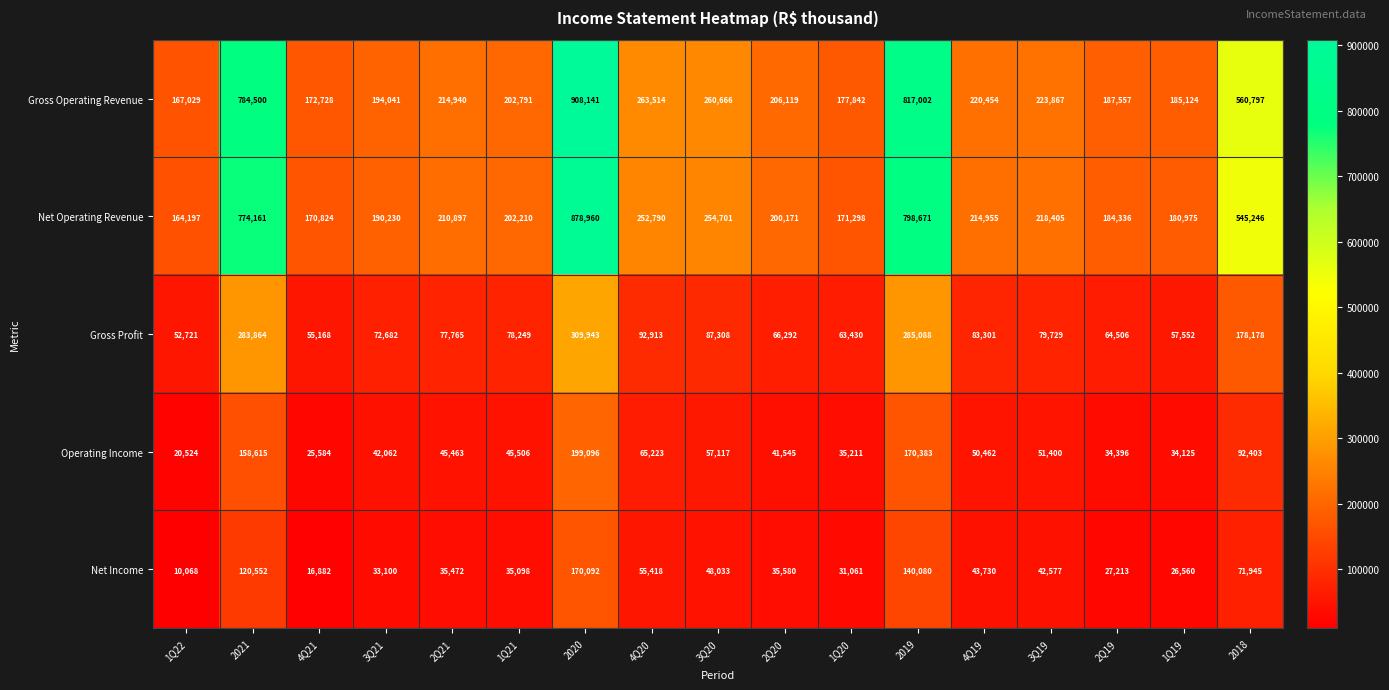

At which category is the sum across all series the highest?

2020